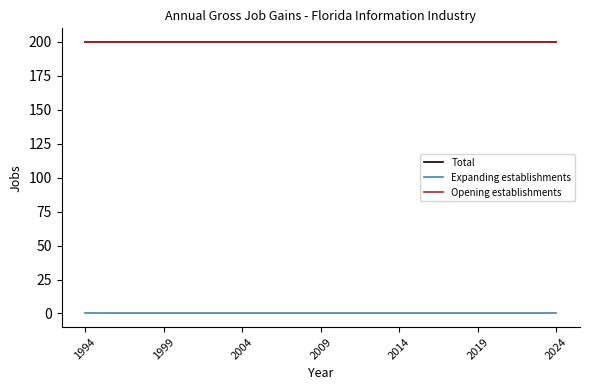

True or false: Expanding establishments has more than 2 interior local peaks.

False